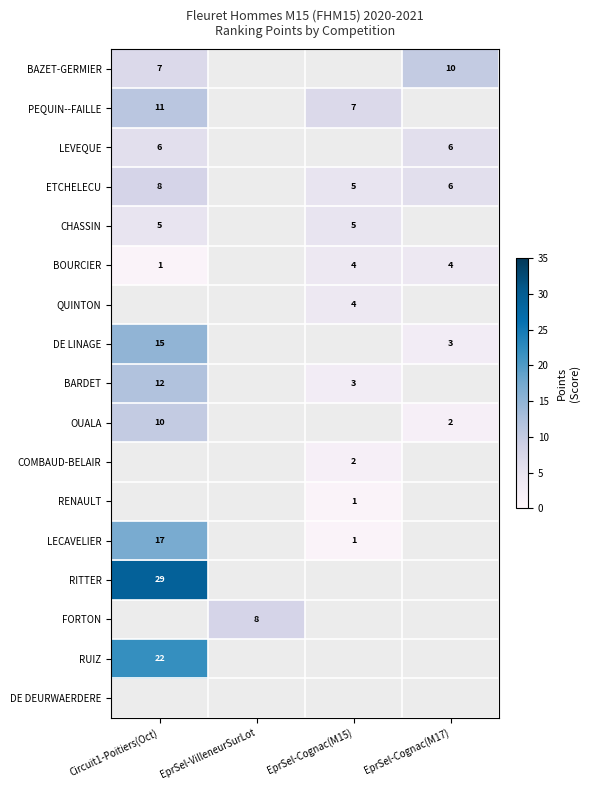

The value of CHASSIN at Circuit1-Poitiers(Oct) is 8. True or false?

False